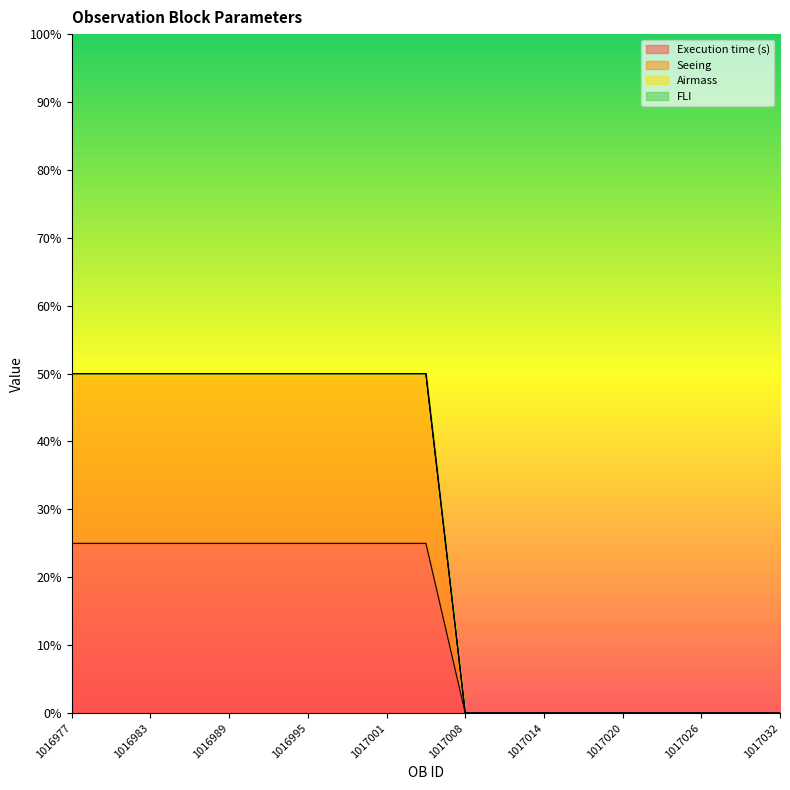

Is the value of Seeing at 1017008 greater than the value of Execution time (s) at 1016989?

No